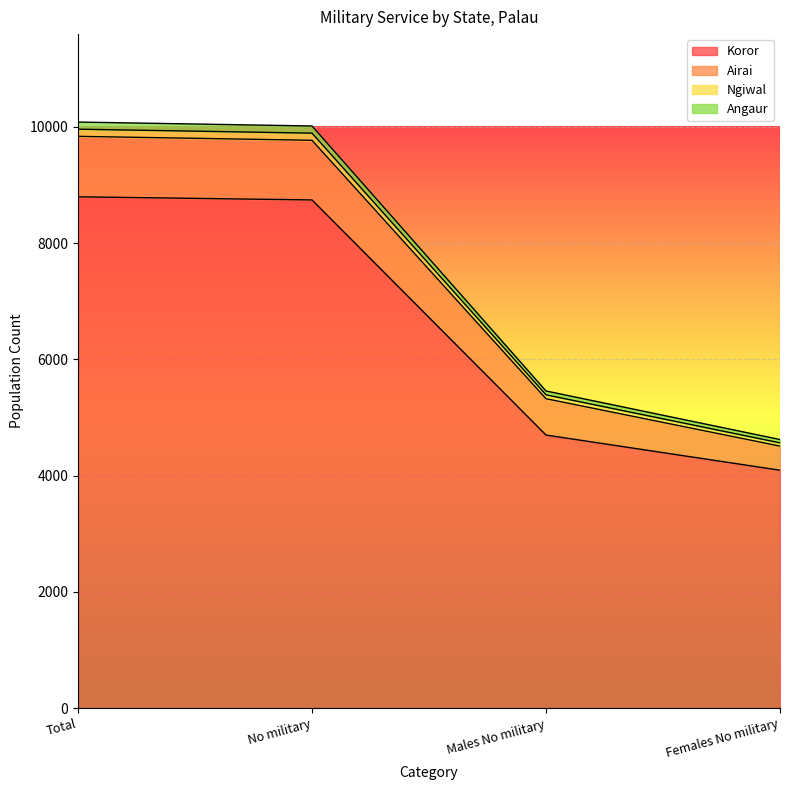

The value of Koror at Females No military is 7155. True or false?

False